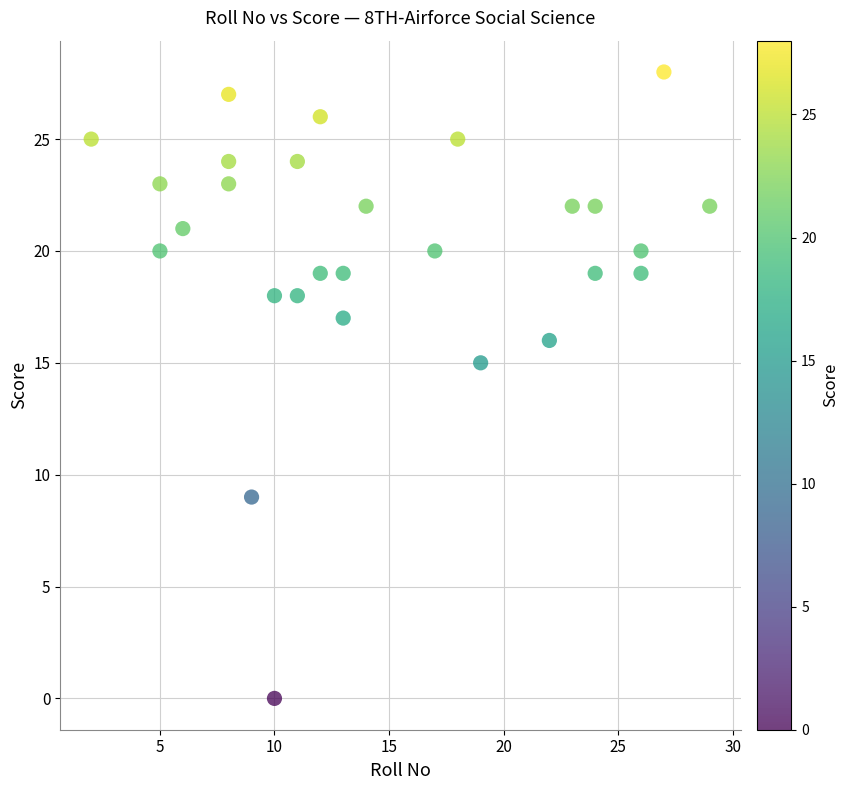

What Y value in the scatter plot is closest to 14?

15